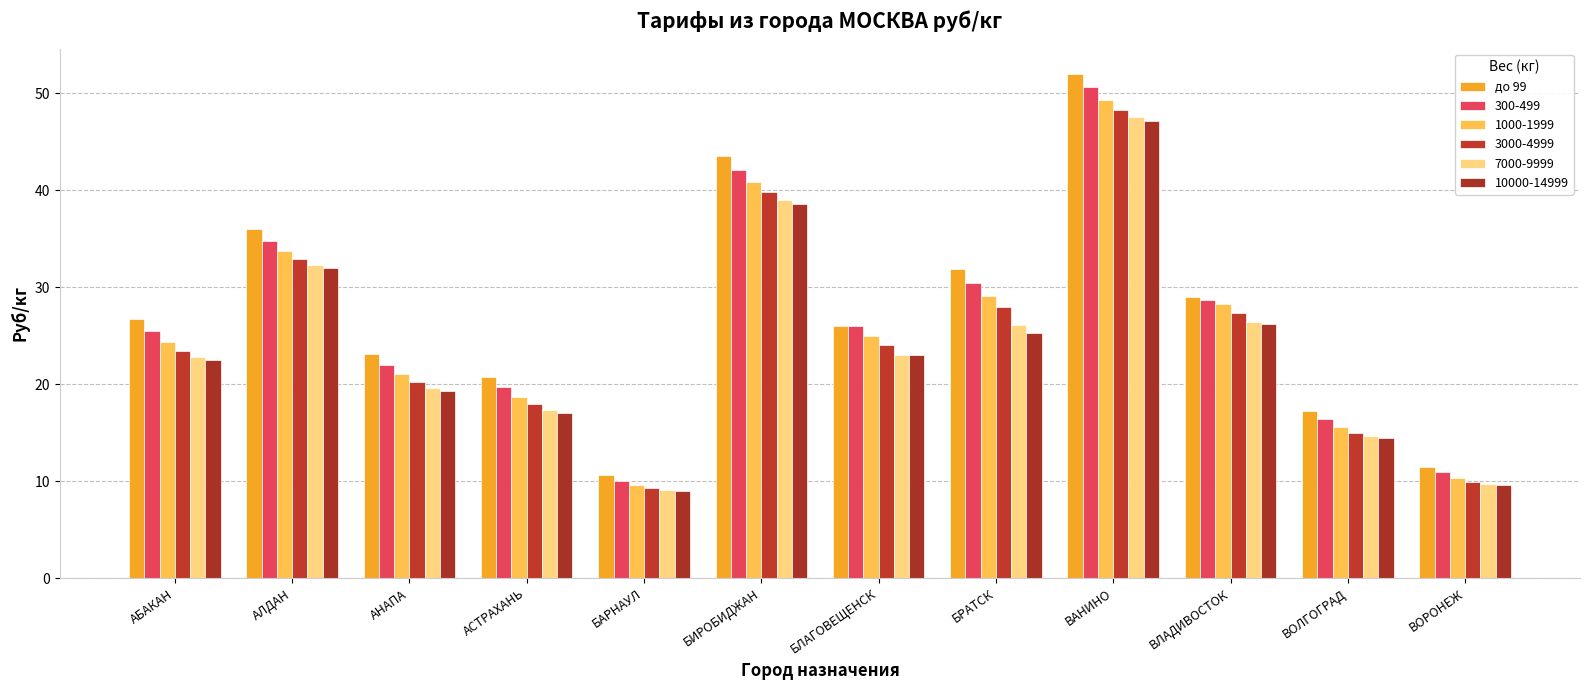

How many groups of bars are there?

12